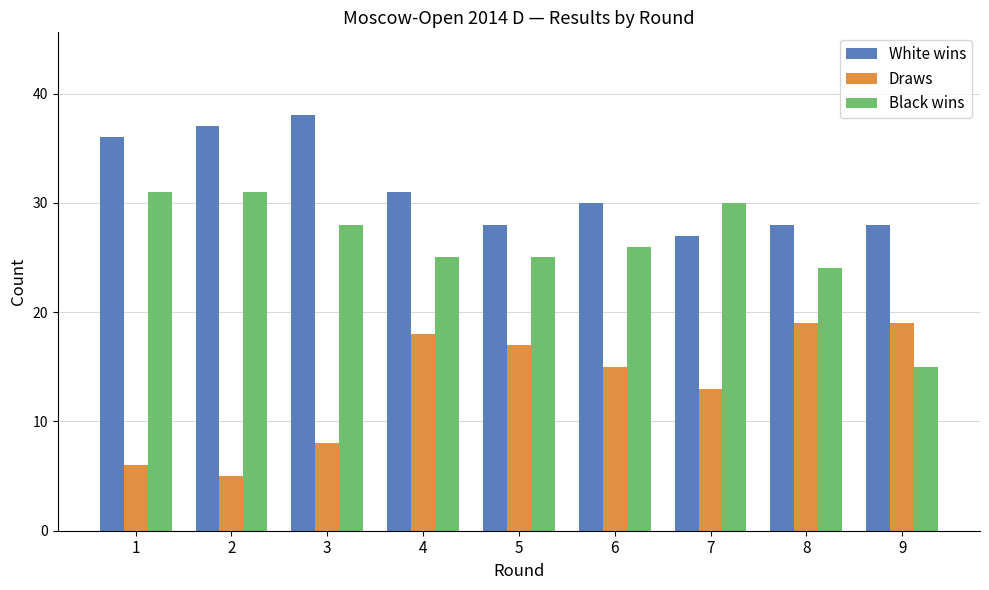

Reading right to left, transcribe all the data shown in this chart.

White wins: 28	28	27	30	28	31	38	37	36
Draws: 19	19	13	15	17	18	8	5	6
Black wins: 15	24	30	26	25	25	28	31	31